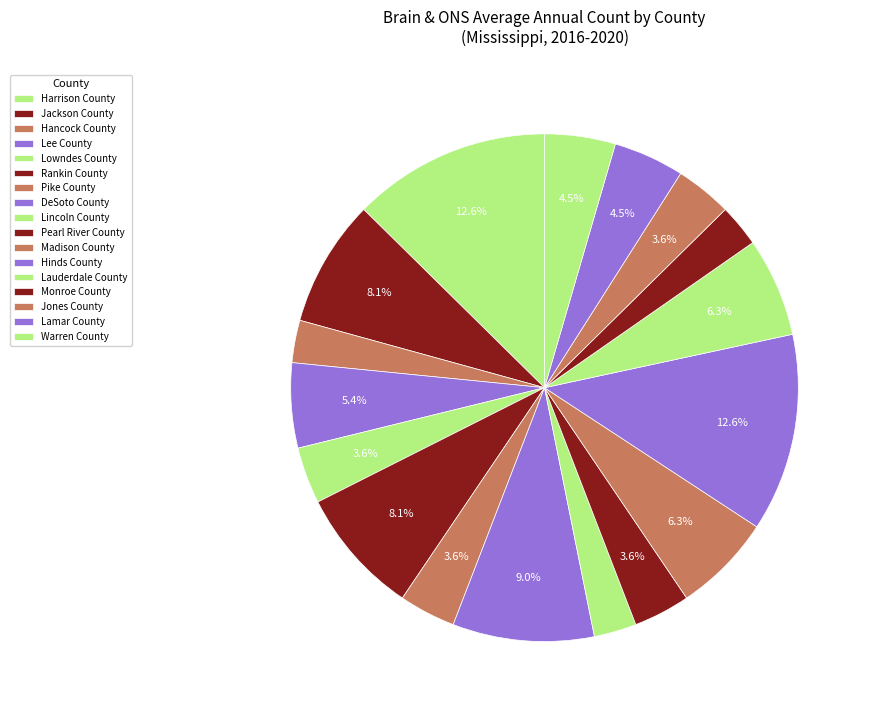

Count the number of slices in the pie.

17